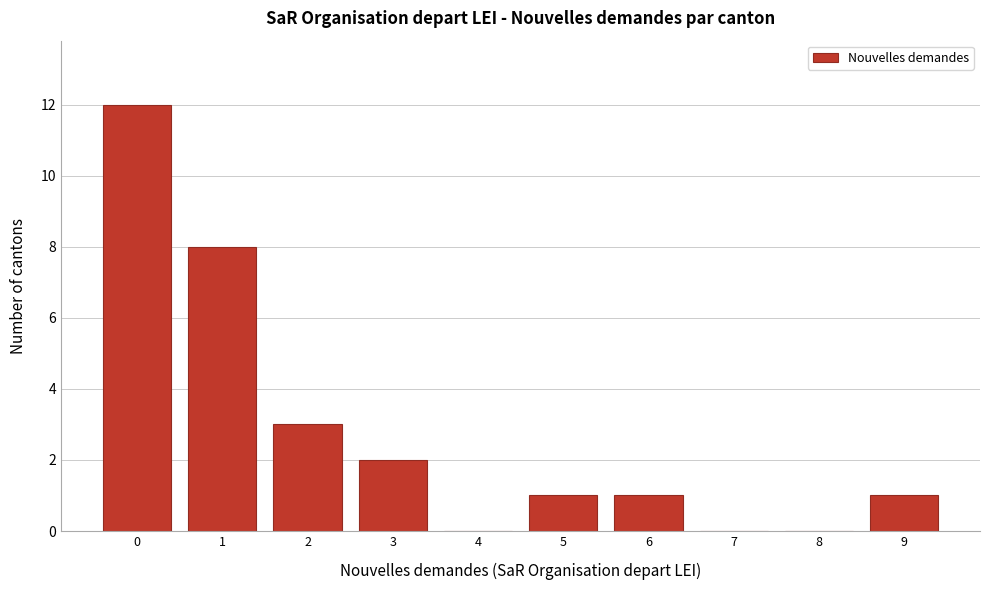

Reading left to right, list all the values displayed in this chart.

0=12	1=8	2=3	3=2	4=0	5=1	6=1	7=0	8=0	9=1